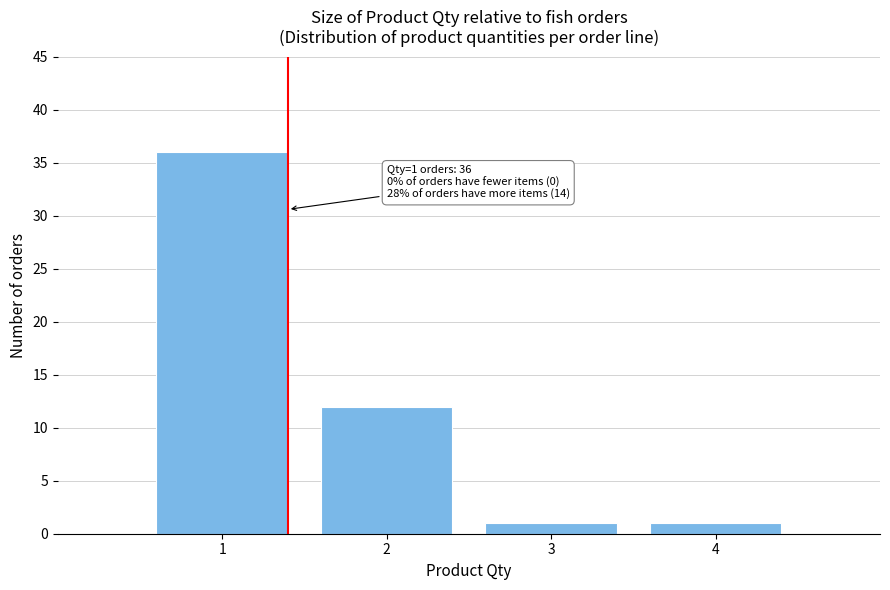

Over which range of the x-axis is the bar tallest?

0.5 to 1.5